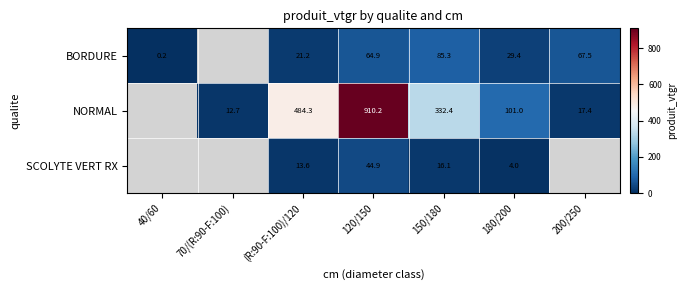

True or false: NORMAL has a value of 116.3 at 150/180.

False